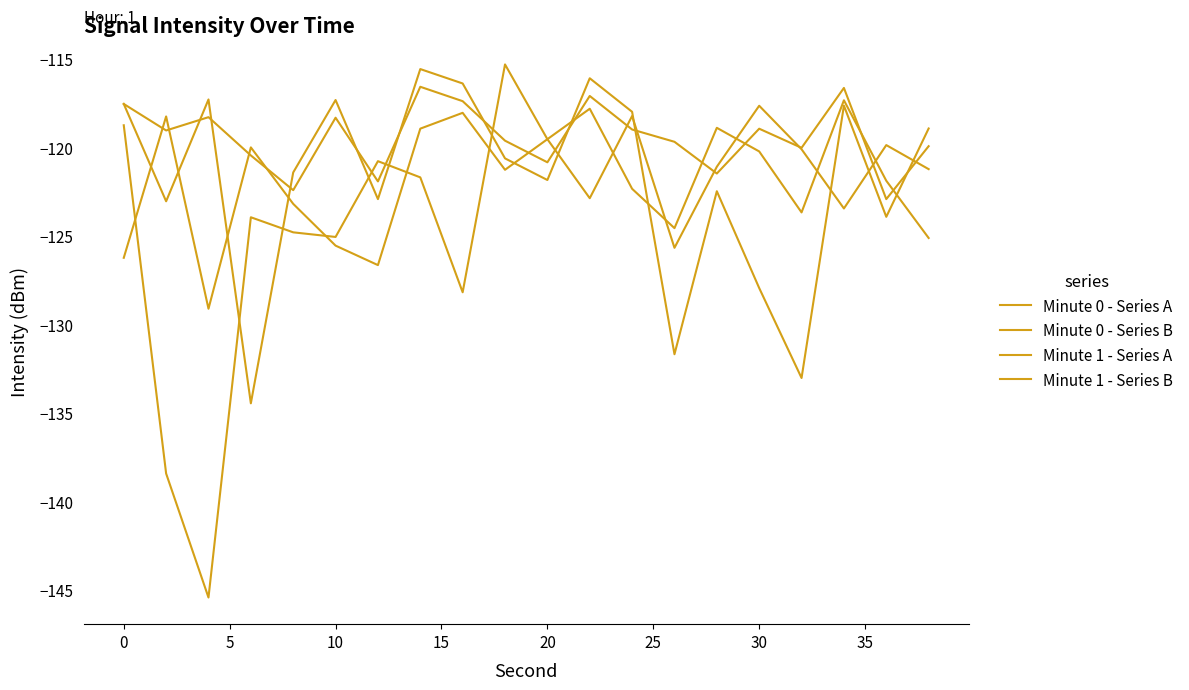

Does the chart have visible grid lines?

No